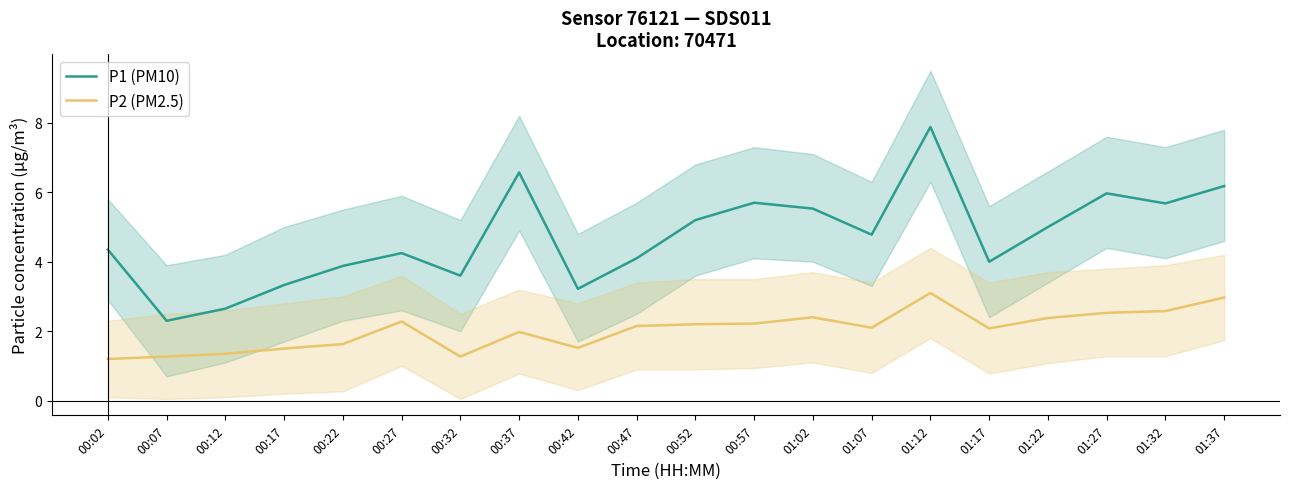

True or false: P1 (PM10) and P2 (PM2.5) intersect in this chart.

False